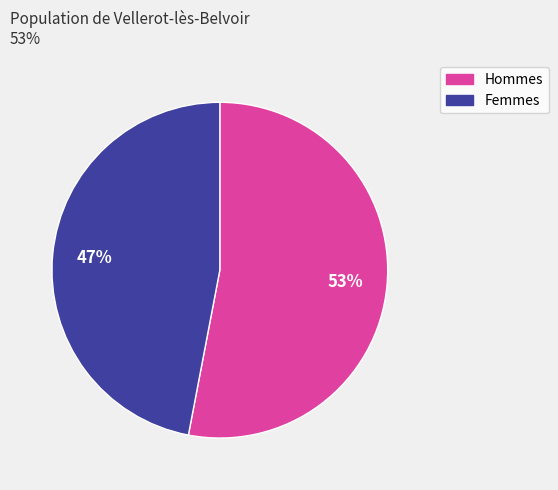

To the nearest percent, what is the average slice percentage?

50%